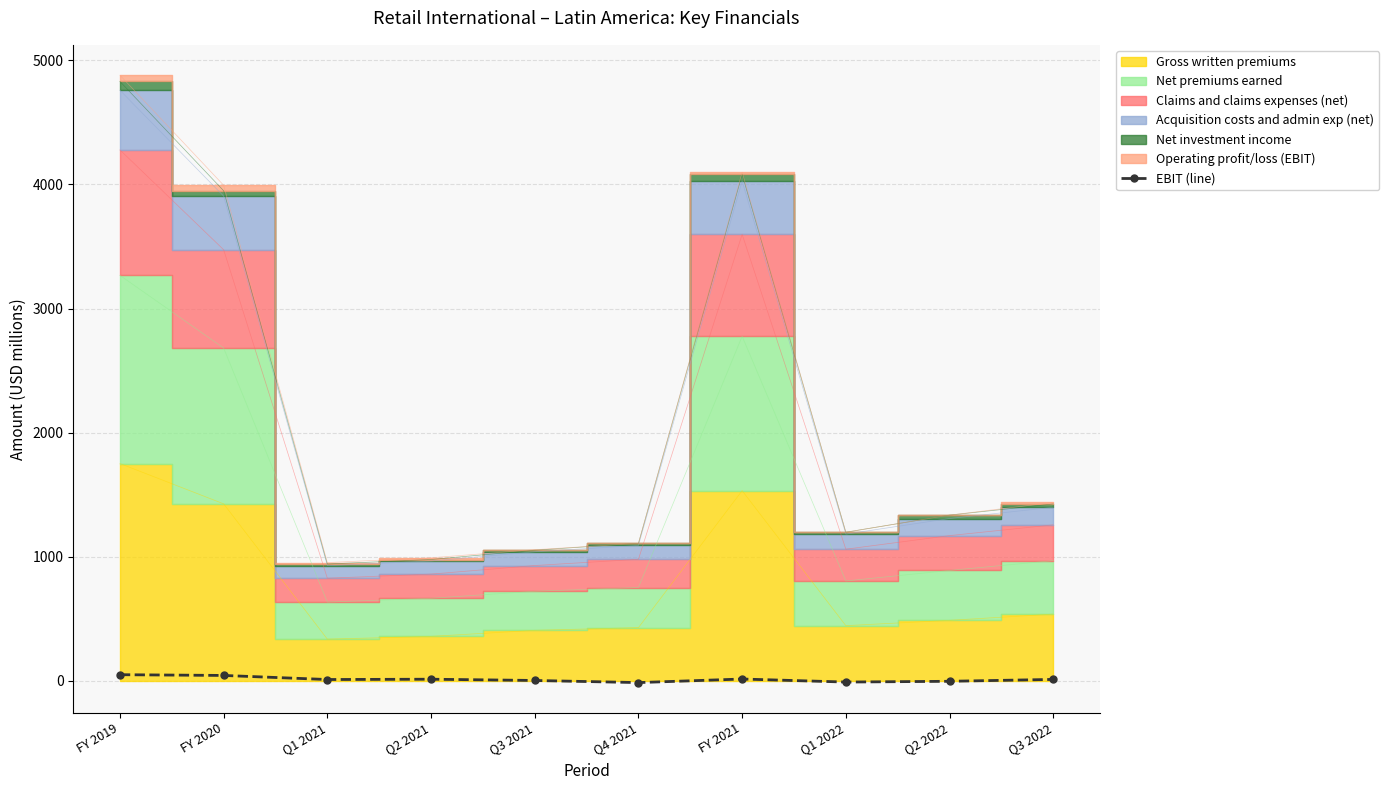

What is the change in value from Q2 2021 to FY 2021?

+1.6